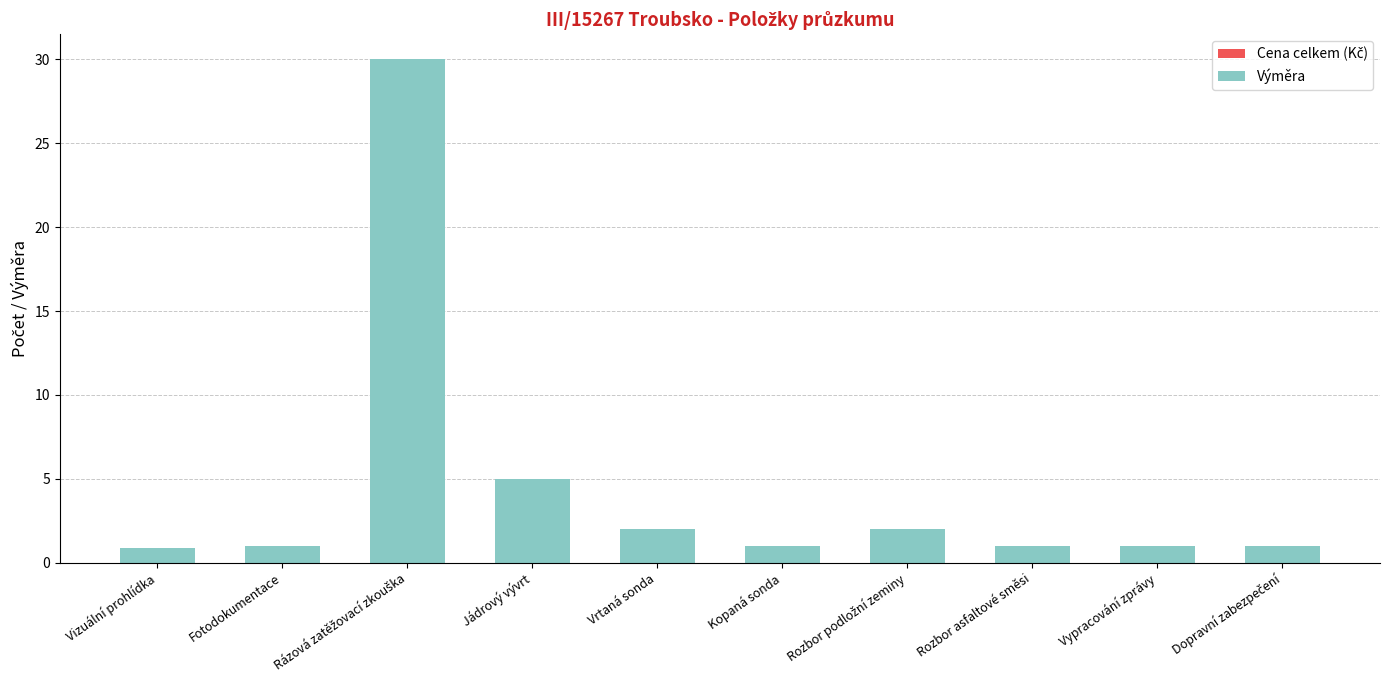

How many categories are shown in the chart?

10